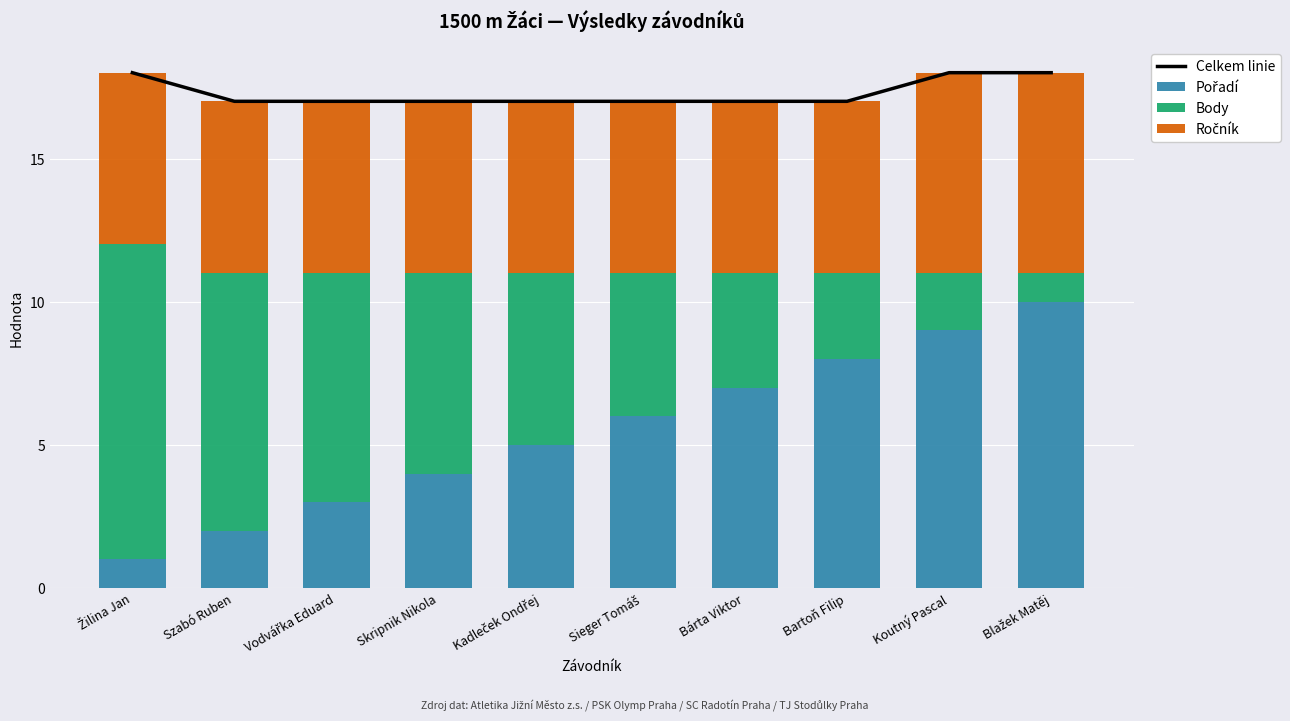

What position from the right is Sieger Tomáš?

5